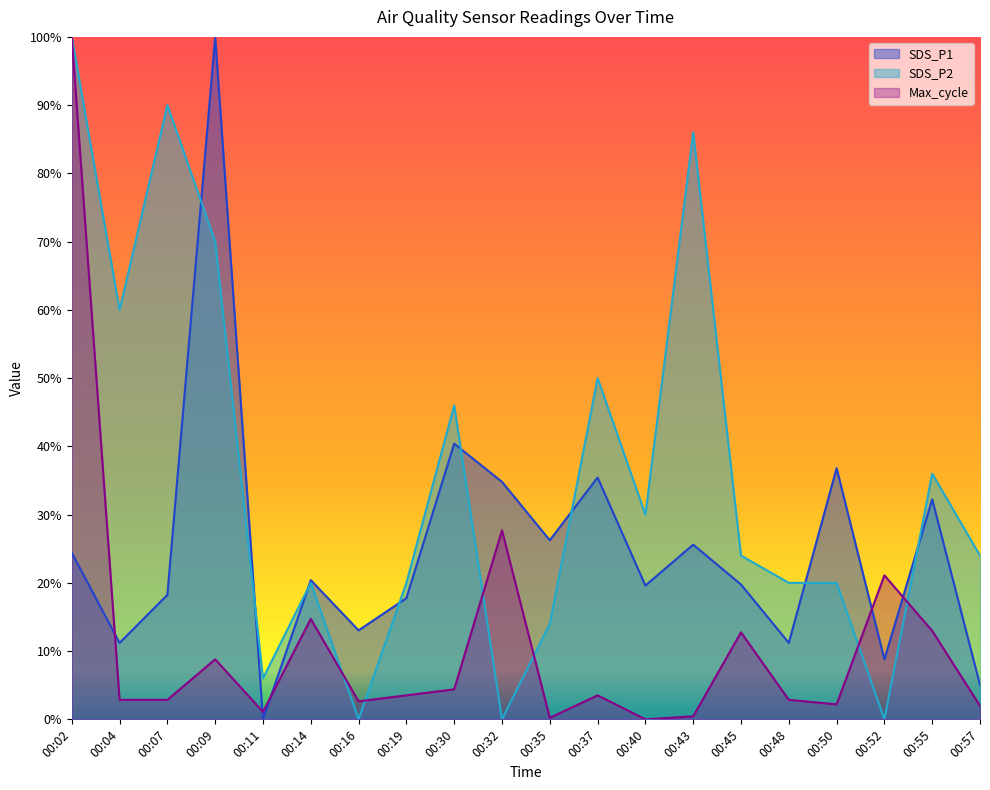

Where do SDS_P2 and SDS_P1 first cross each other?

00:07 and 00:09